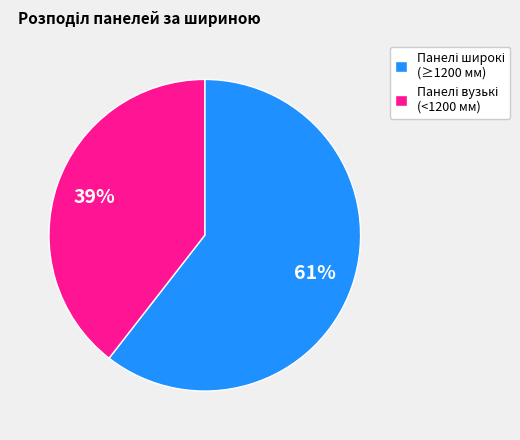

To the nearest percent, what is the average slice percentage?

50%